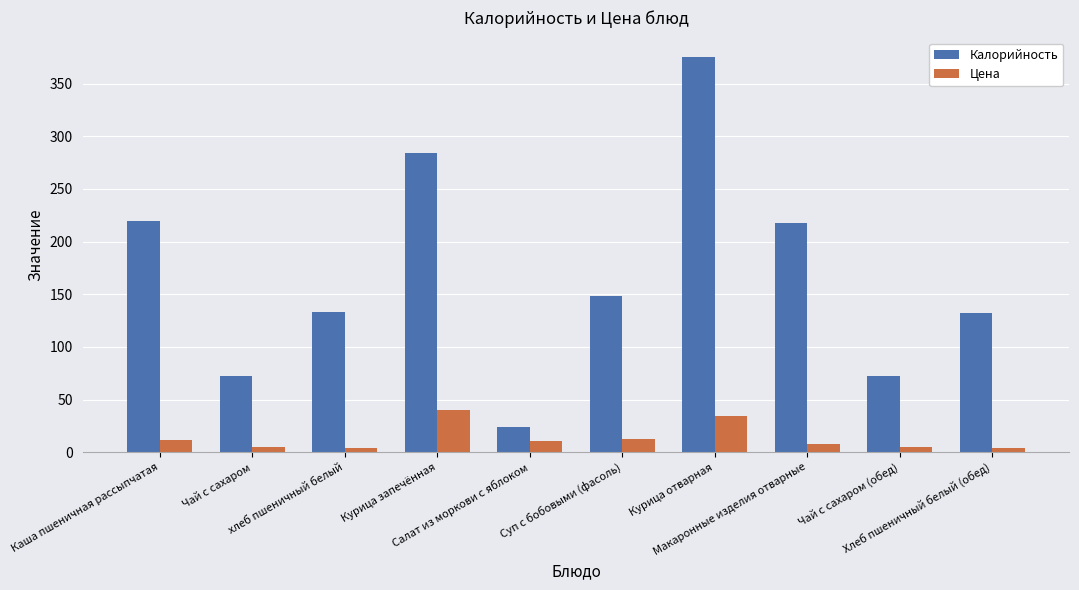

How many values in the Калорийность series are below 148?

5